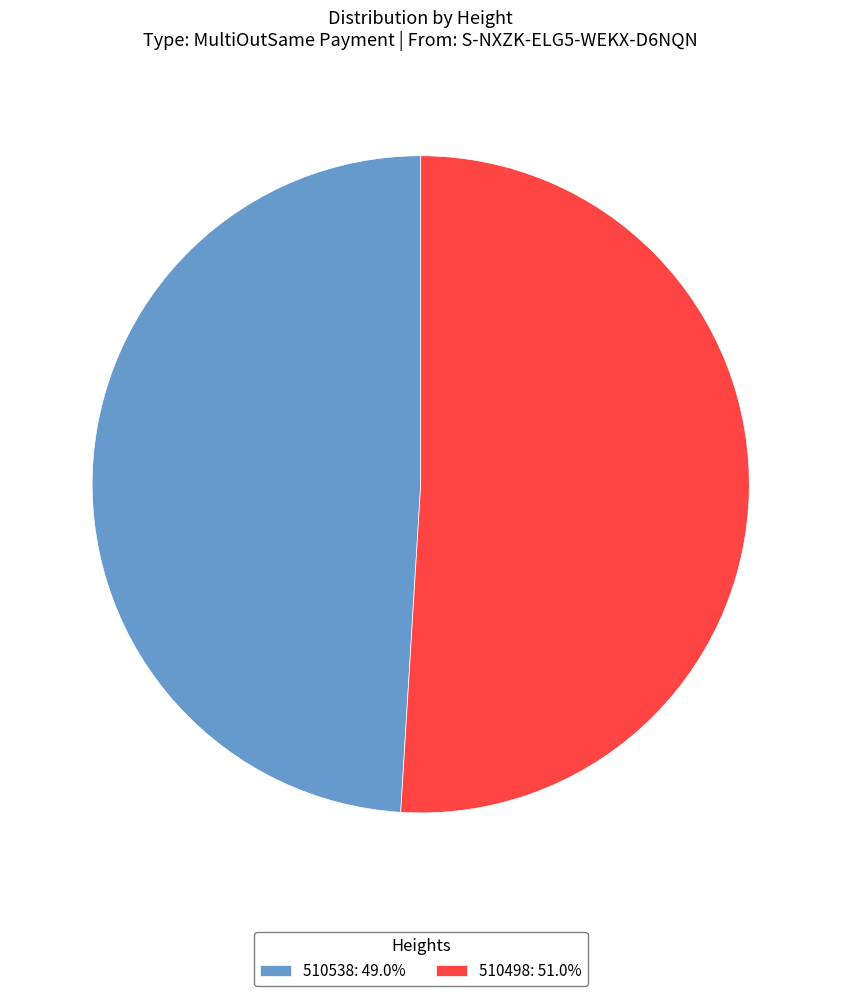

What is the ratio of the value at 510498 to the value at 510538?

1.0